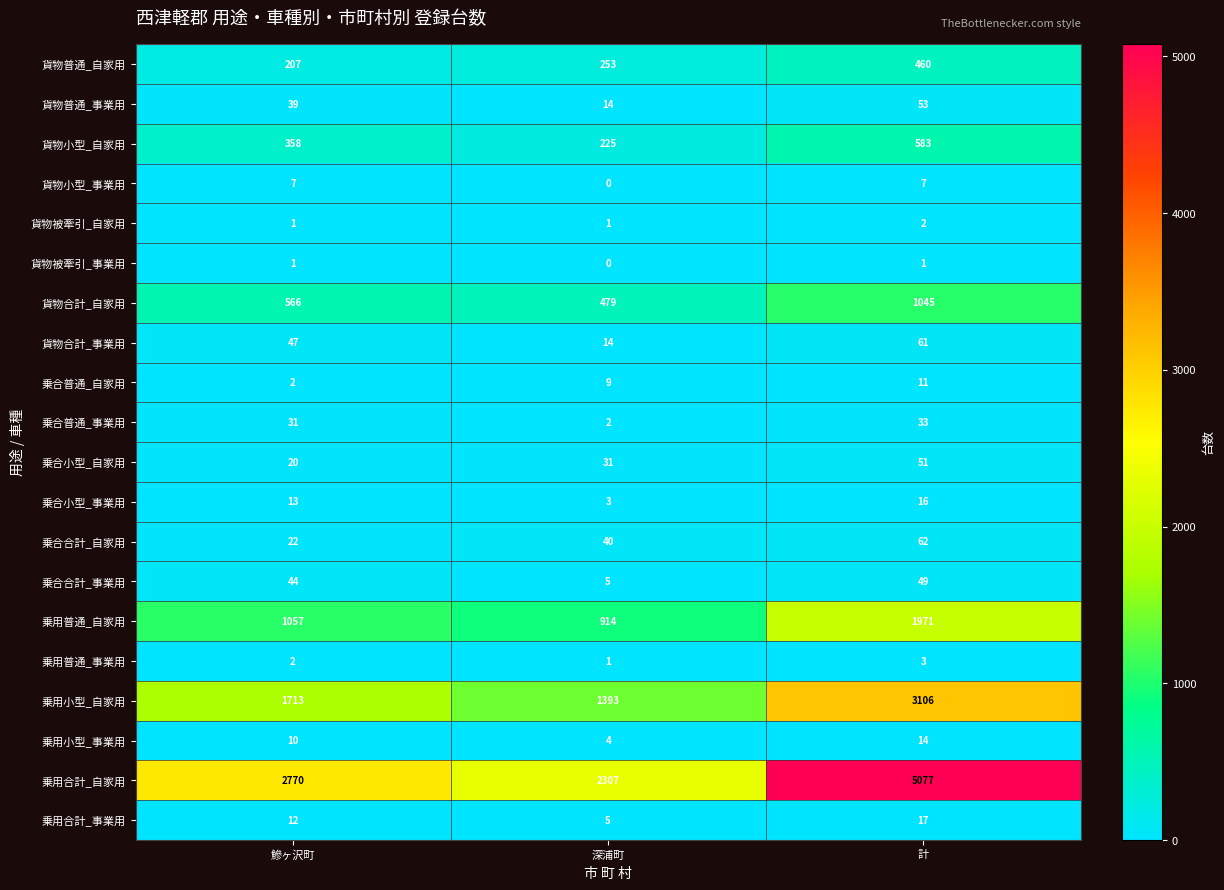

What is the sum of the 貨物合計_自家用 values at 計 and 鰺ヶ沢町?

1611